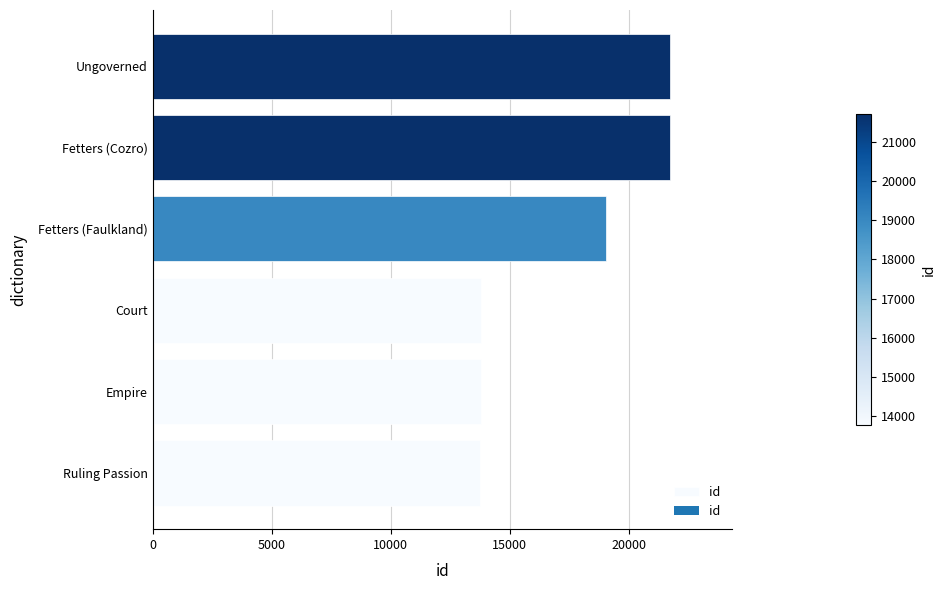

Is it true that the value at Ruling Passion is 13765?

True